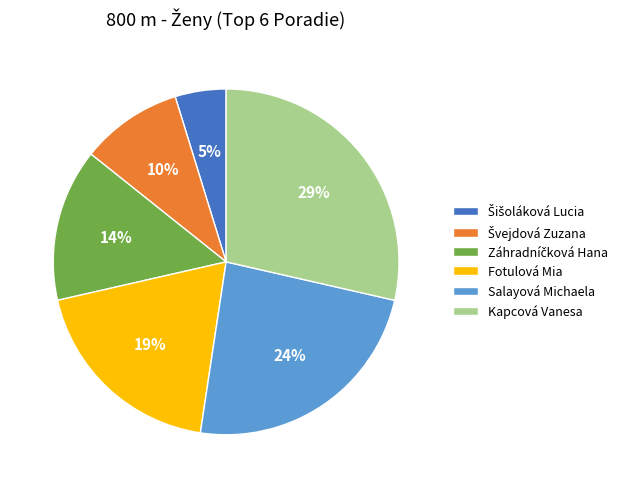

The Kapcová Vanesa slice represents 38% of the pie. True or false?

False